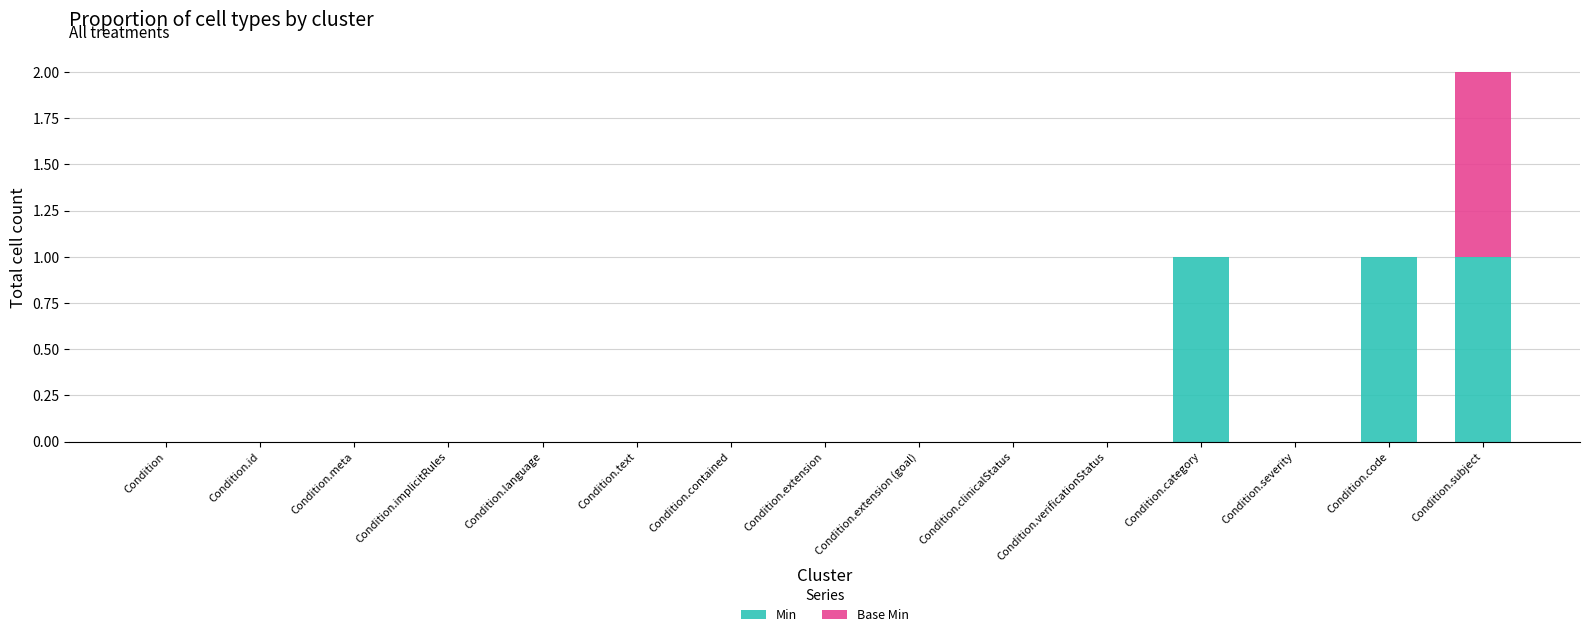

True or false: Min has a value of -1 at Condition.extension.

False